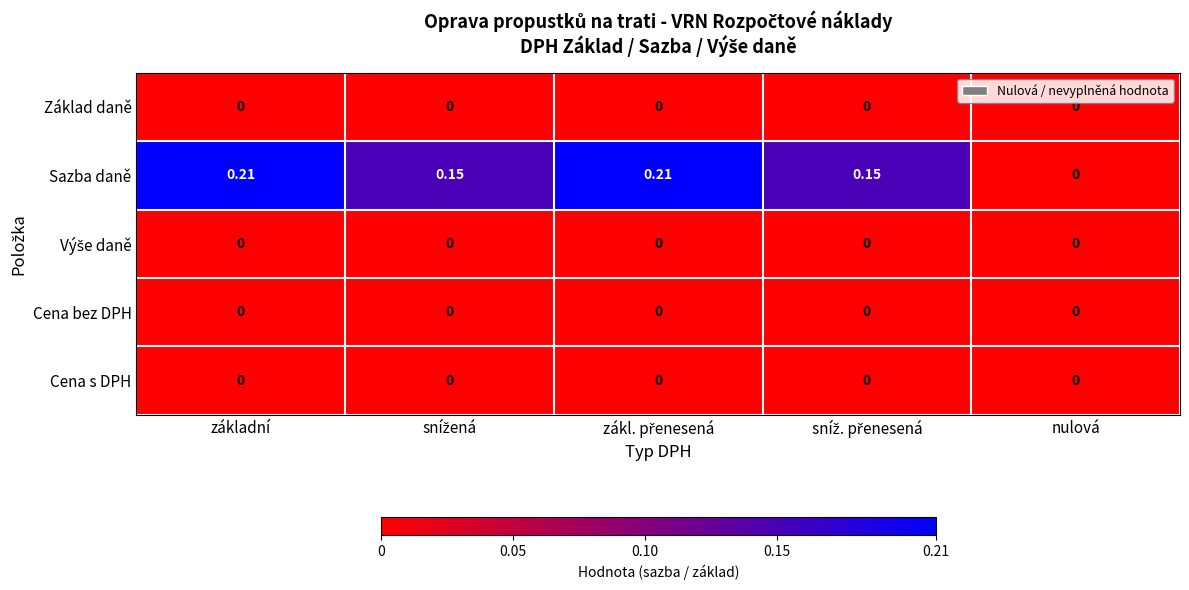

How many series are shown in this chart?

5